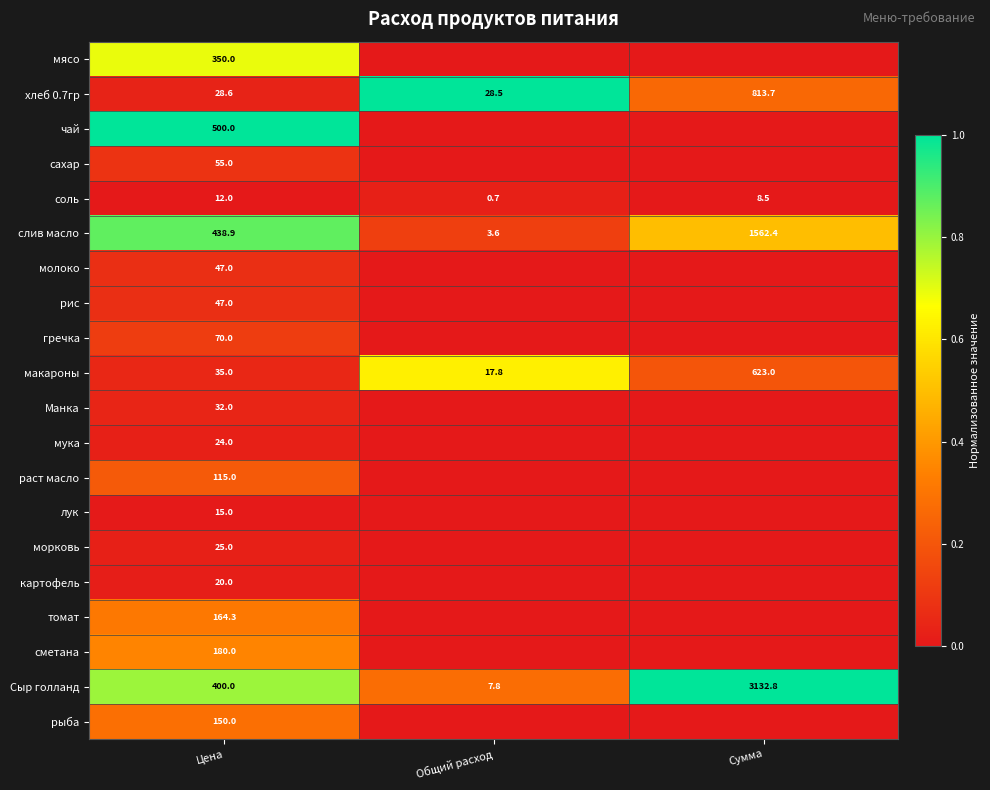

What is the difference between the highest and lowest values at Цена?

488.0